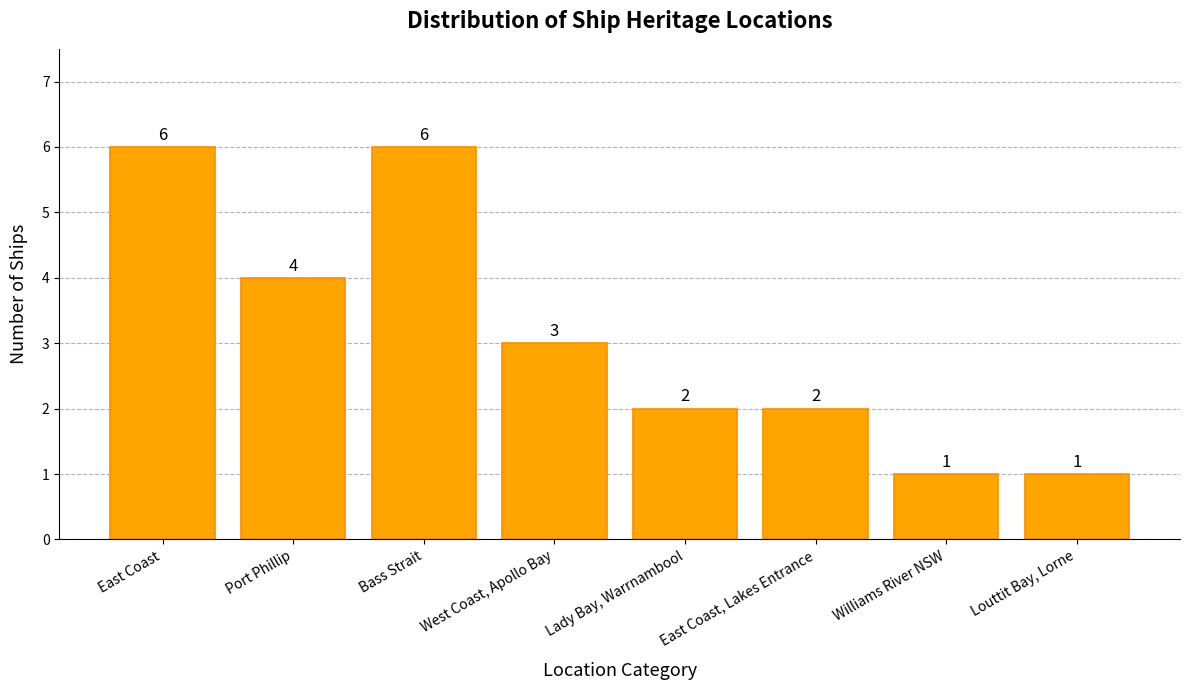

Reading right to left, transcribe all the data shown in this chart.

1	1	2	2	3	6	4	6